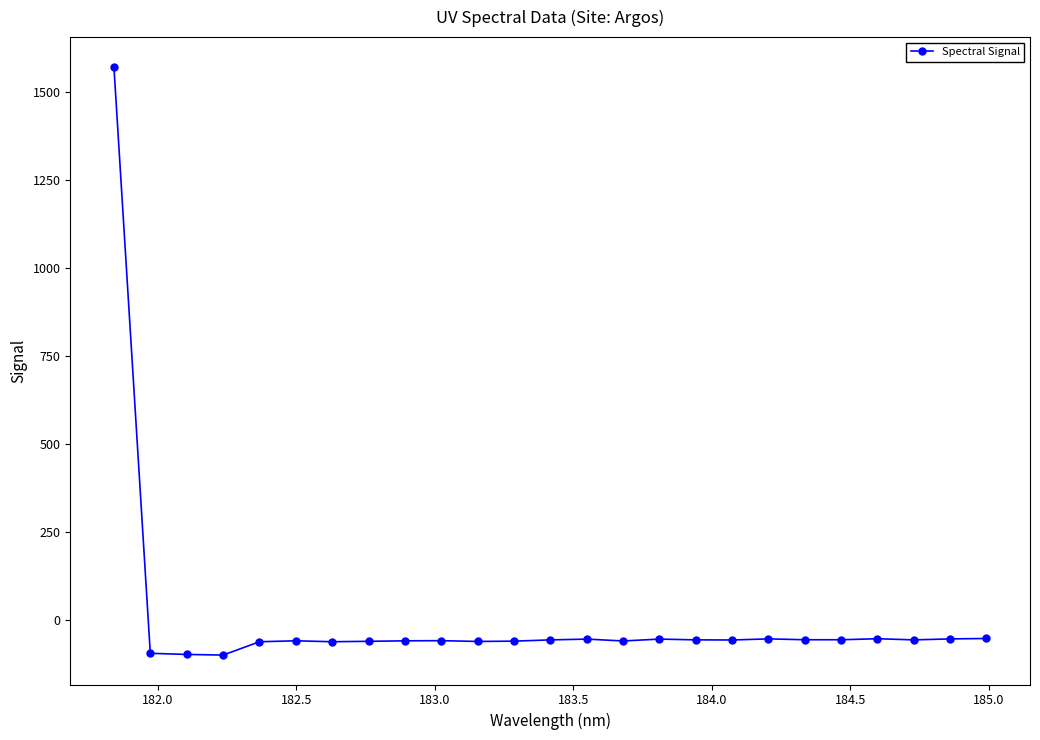

How many lines are shown in the chart?

1